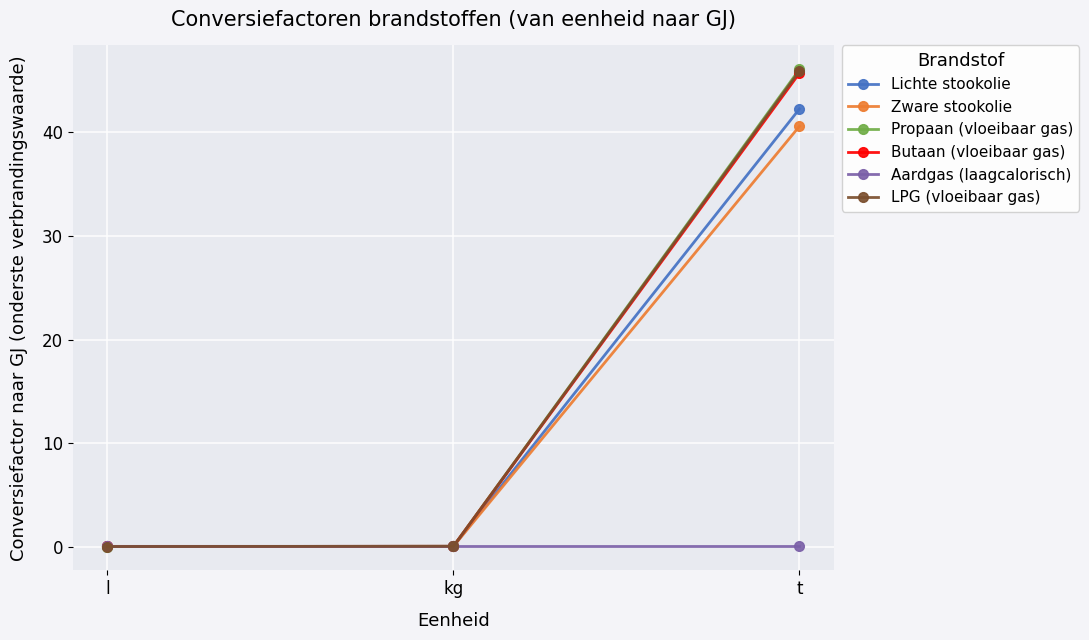

Is it true that Butaan (vloeibaar gas) equals 45.7 at t?

True